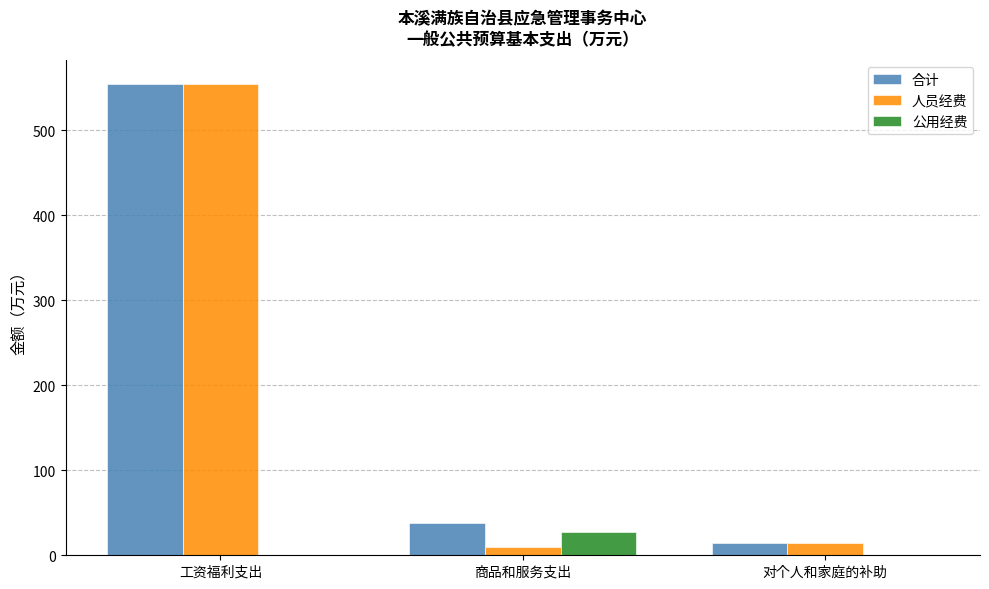

What are all the series names shown in the legend?

合计, 人员经费, 公用经费